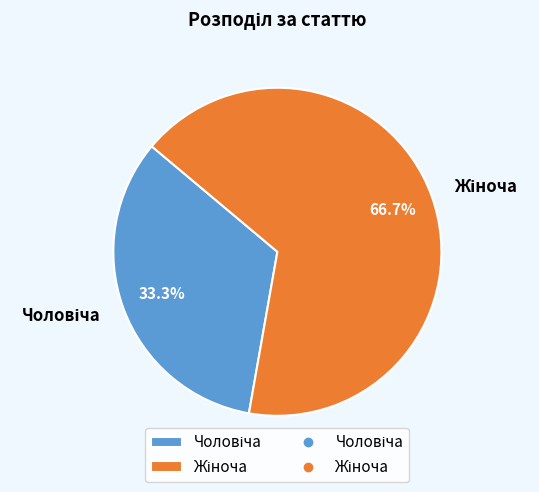

Is there any slice that represents more than half of the pie?

Yes